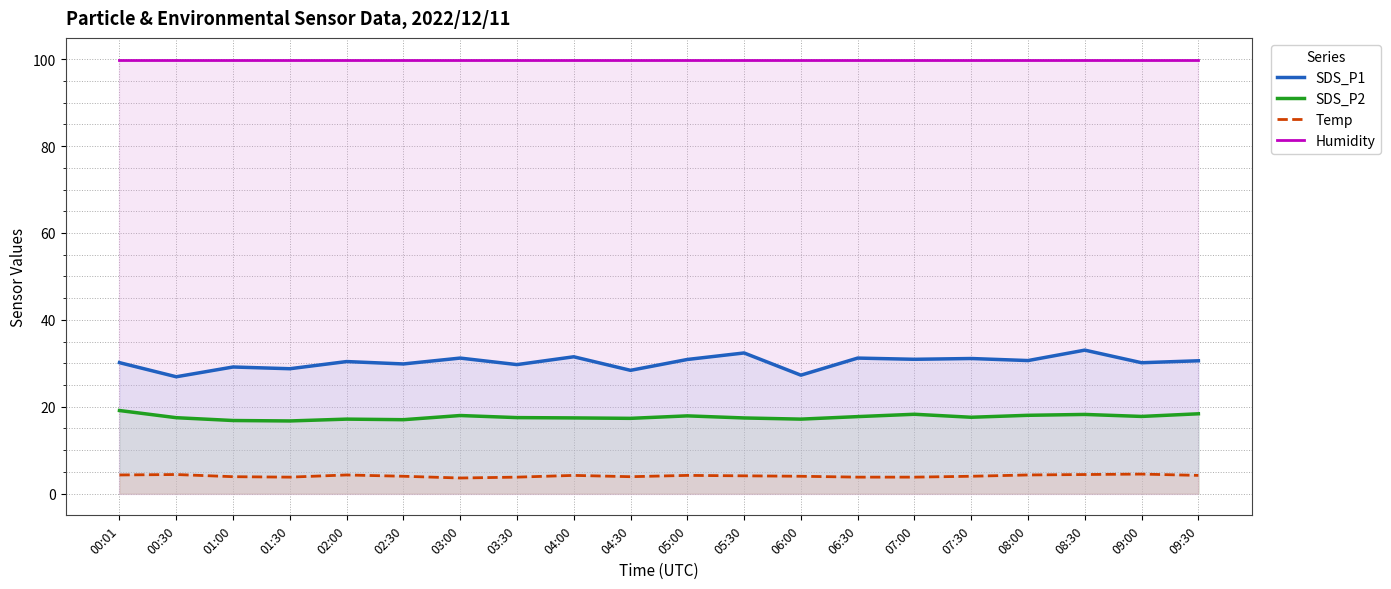

Is it true that Temp equals 4.5 at 09:00?

True